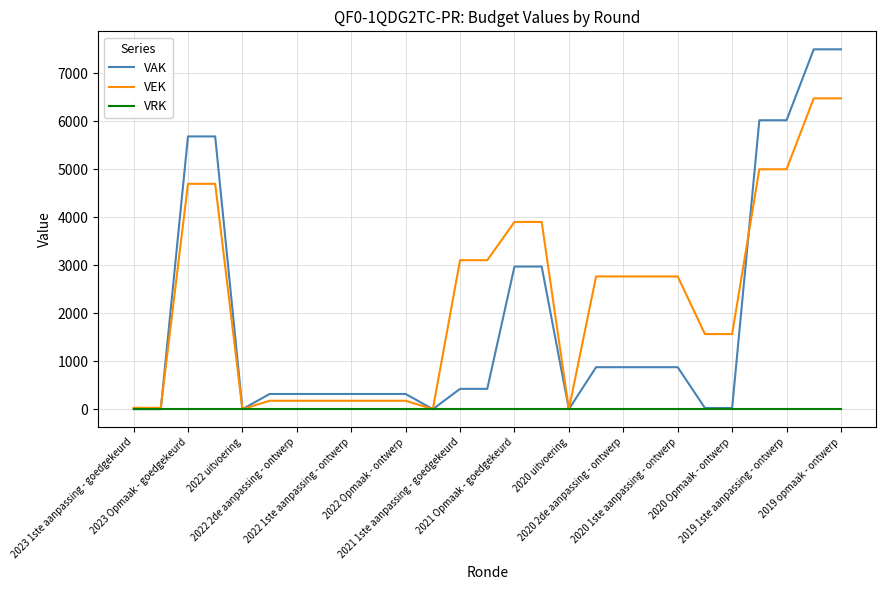

How many series are shown in this chart?

3